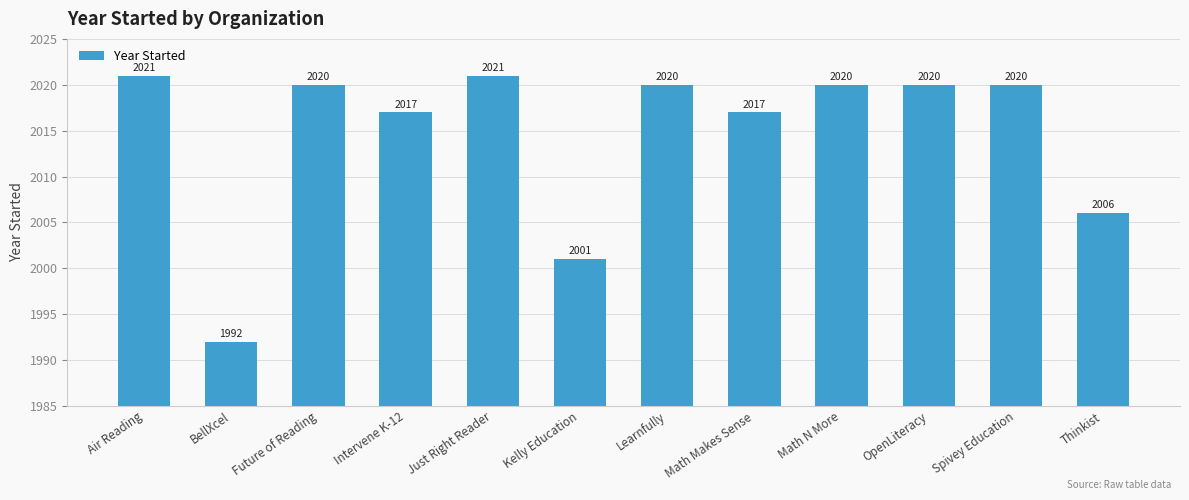

Between Kelly Education and Air Reading, which is larger?

Air Reading